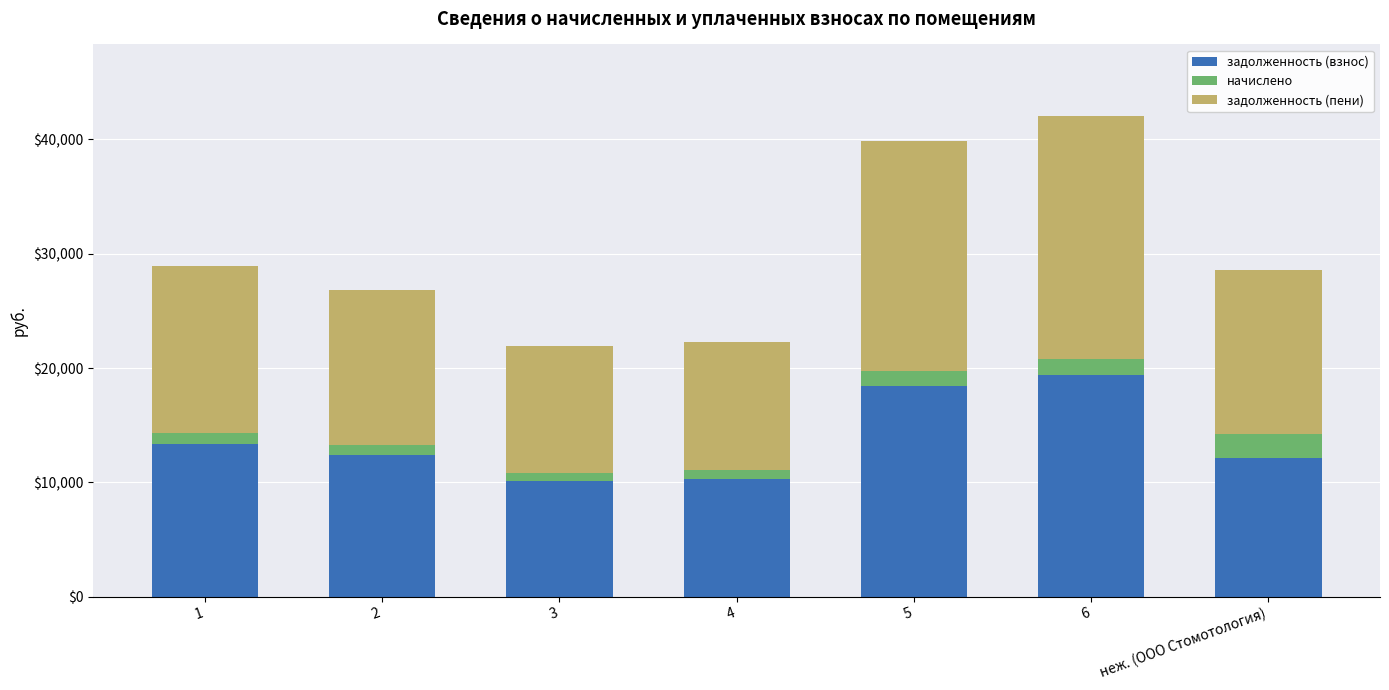

What is the highest value of the задолженность (взнос) series?

19423.9